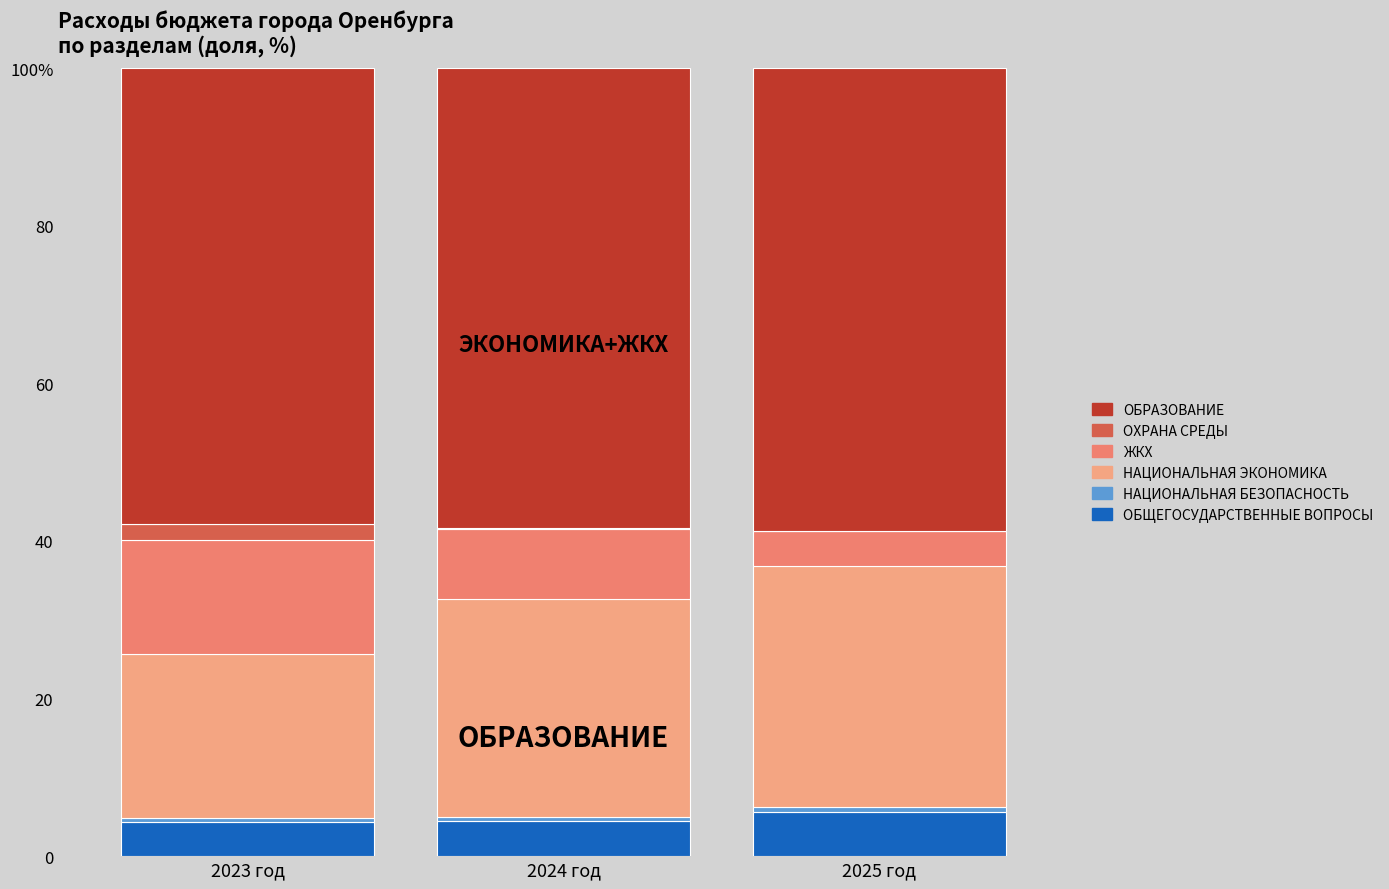

Does the chart contain stacked bars?

Yes